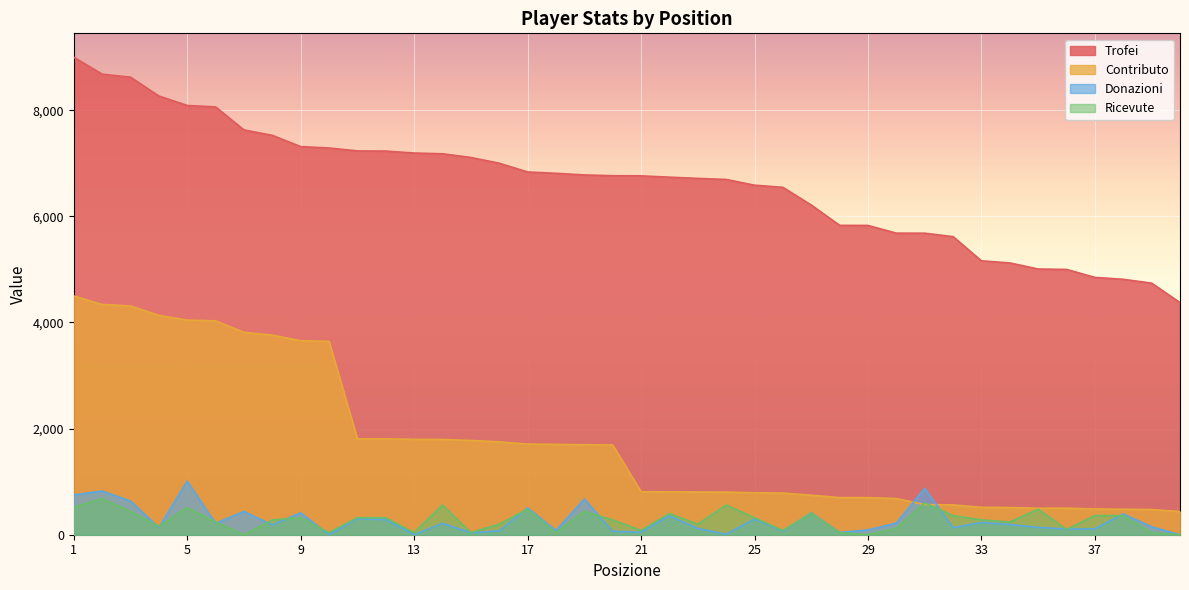

At how many categories does at least one series exceed 4287?

40